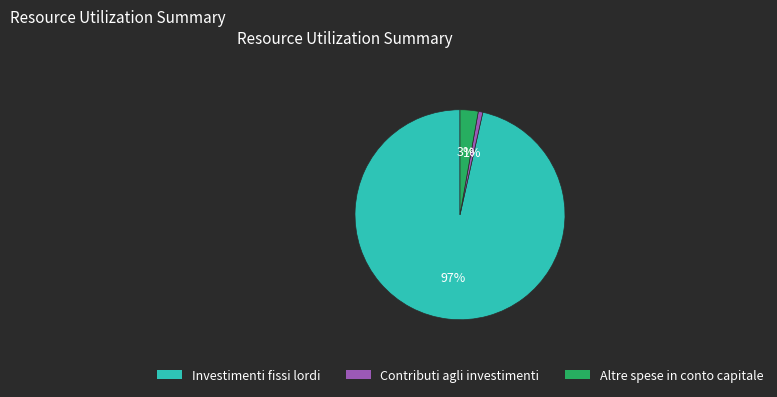

How many segments does this pie chart have?

3